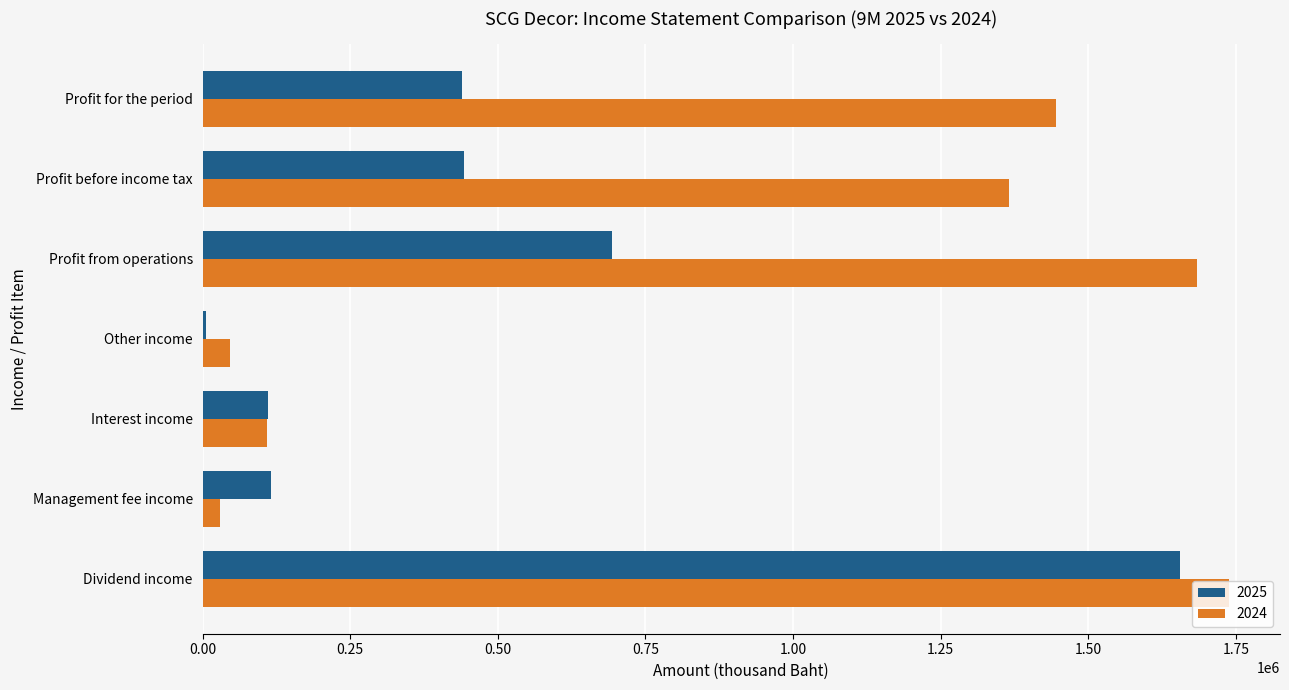

What is the sum of the 2025 values at Management fee income and Profit for the period?

555958